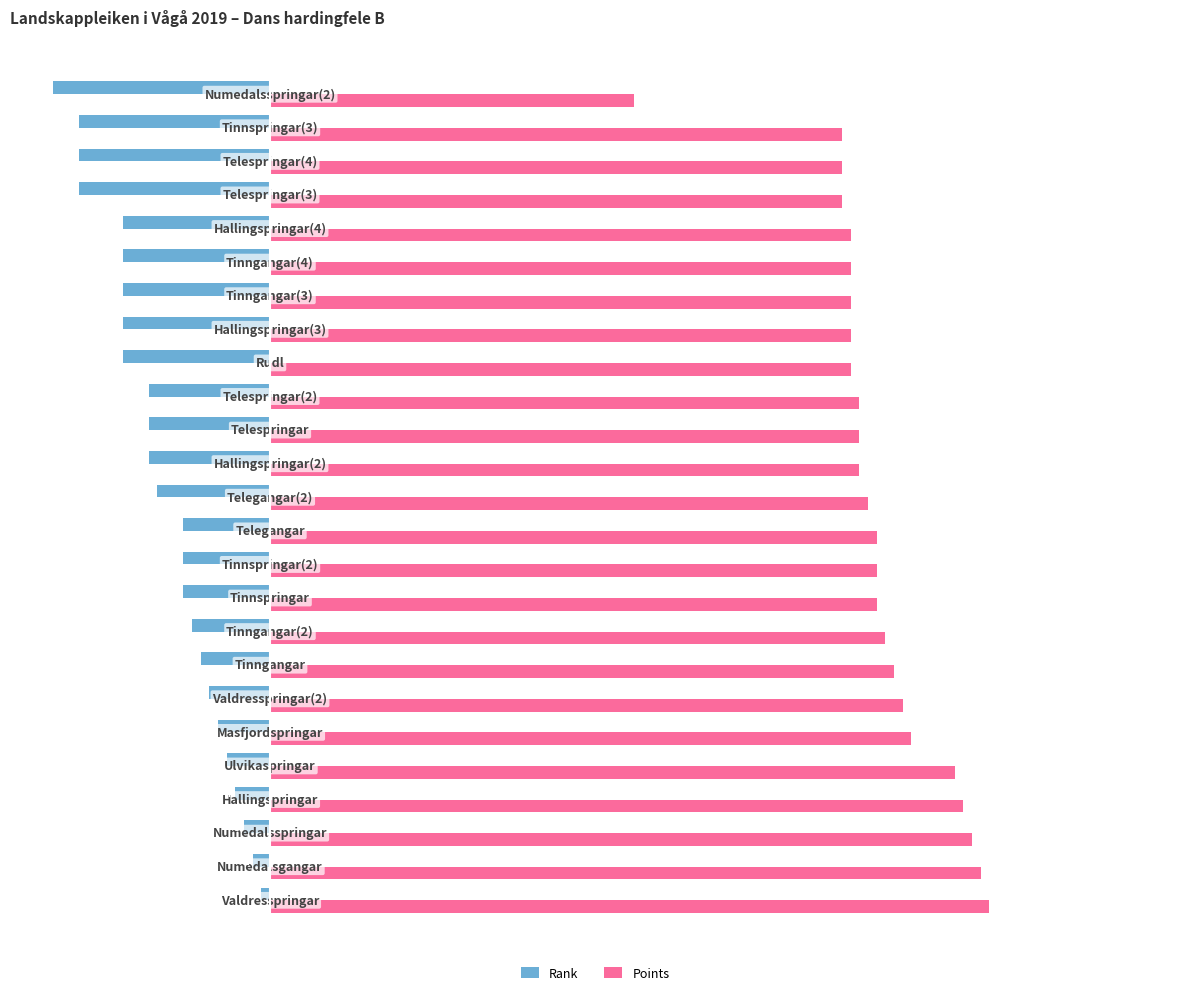

Which series has the widest spread of values?

Points